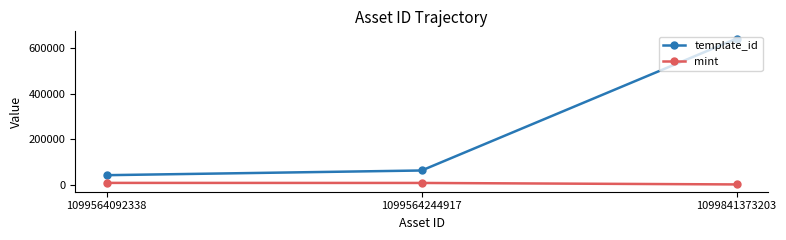

What is the approximate value of template_id at 1099564244917, to the nearest 10?

62970